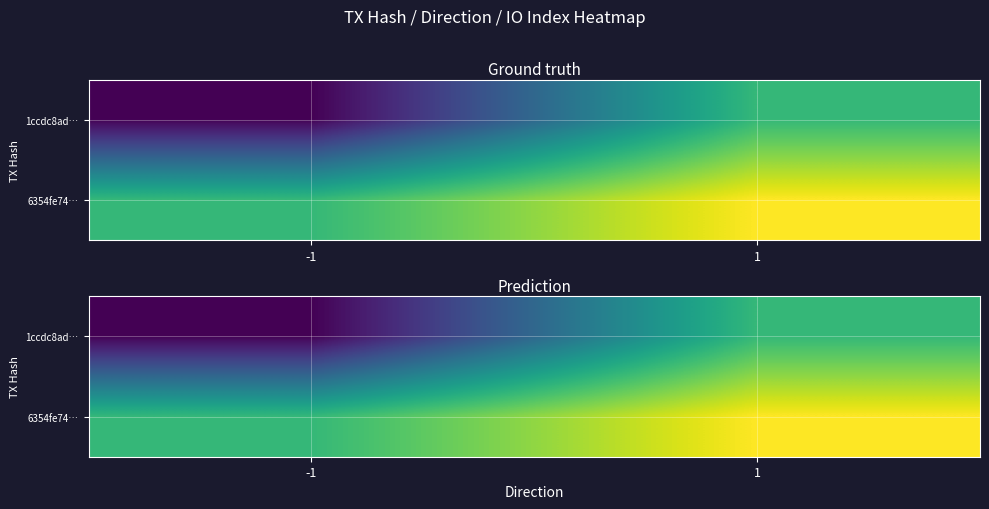

What is the total value across all series at 1?

3